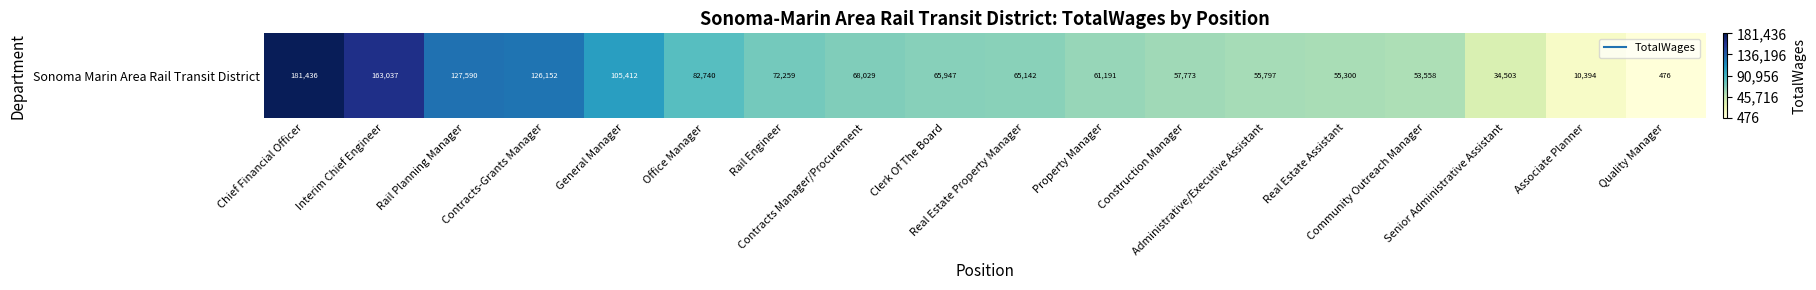

True or false: the data shows 72259 at Rail Engineer.

True